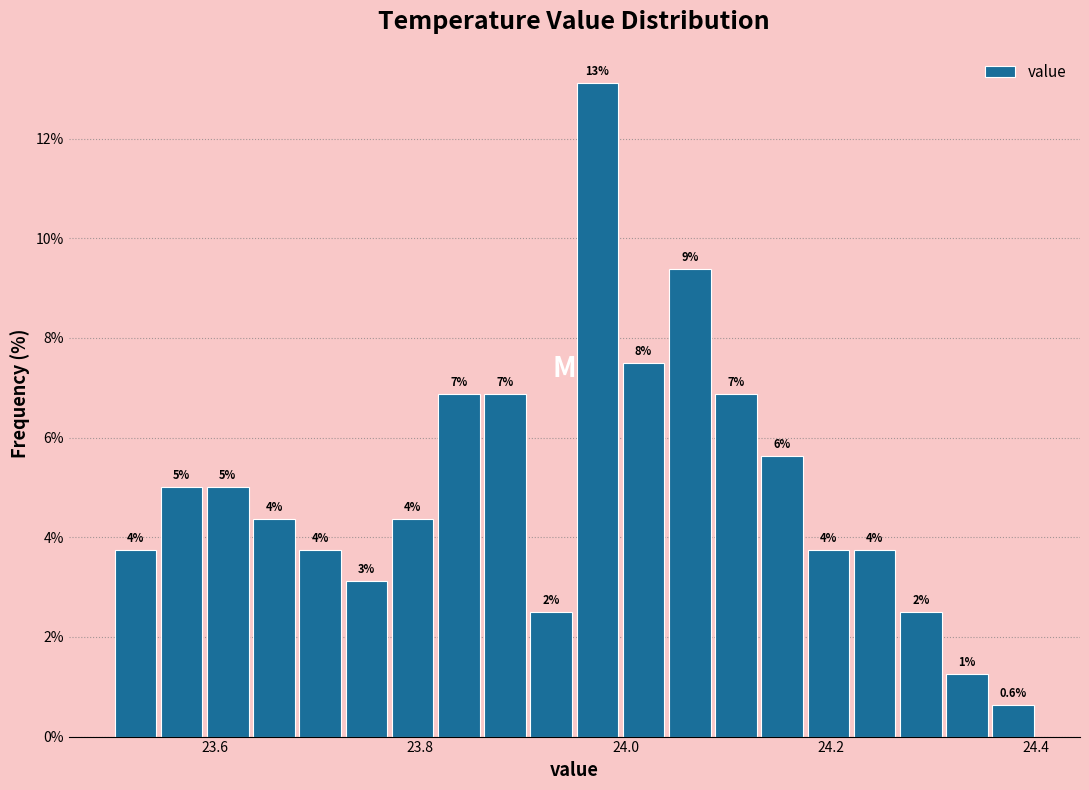

Read against the x-axis, roughly where is the centre of the tallest bar?

23.98